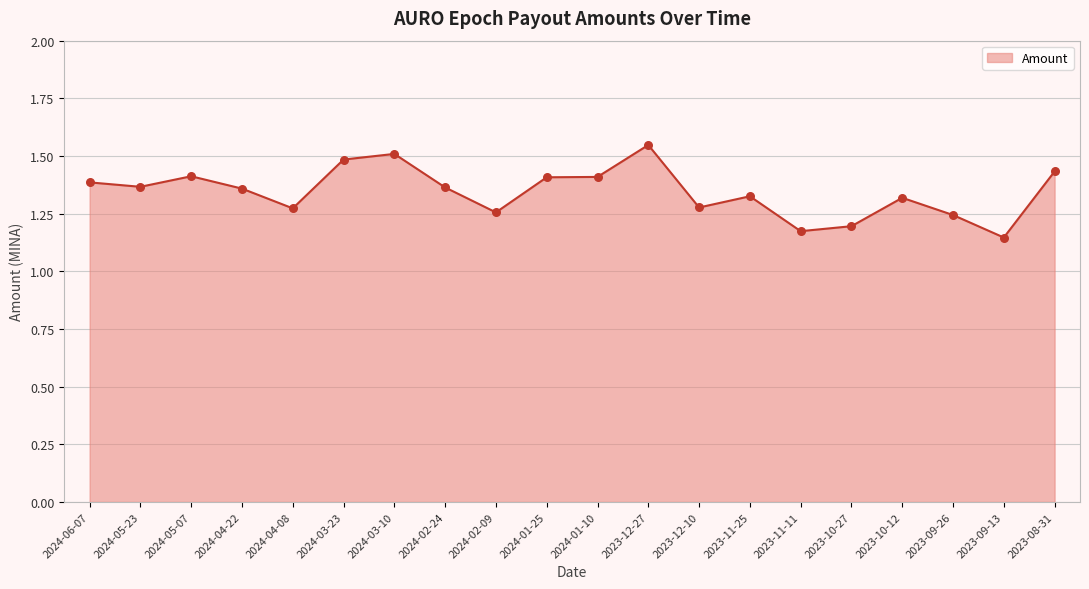

What is the change in value from 2024-05-23 to 2023-09-26?

-0.1